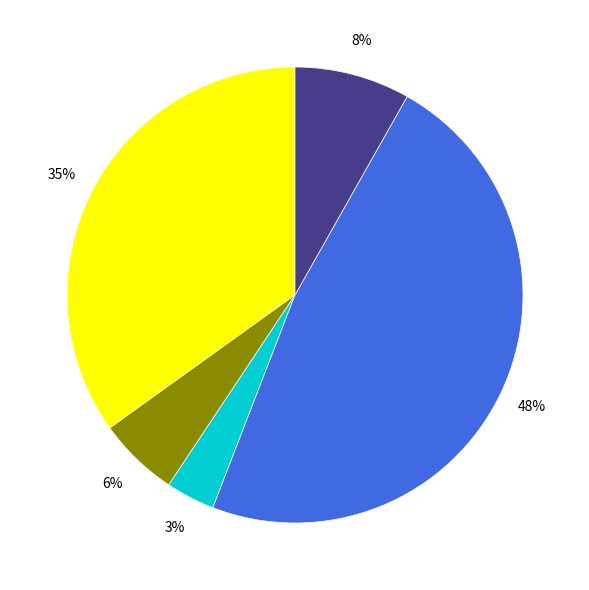

Does any single category account for the majority?

No